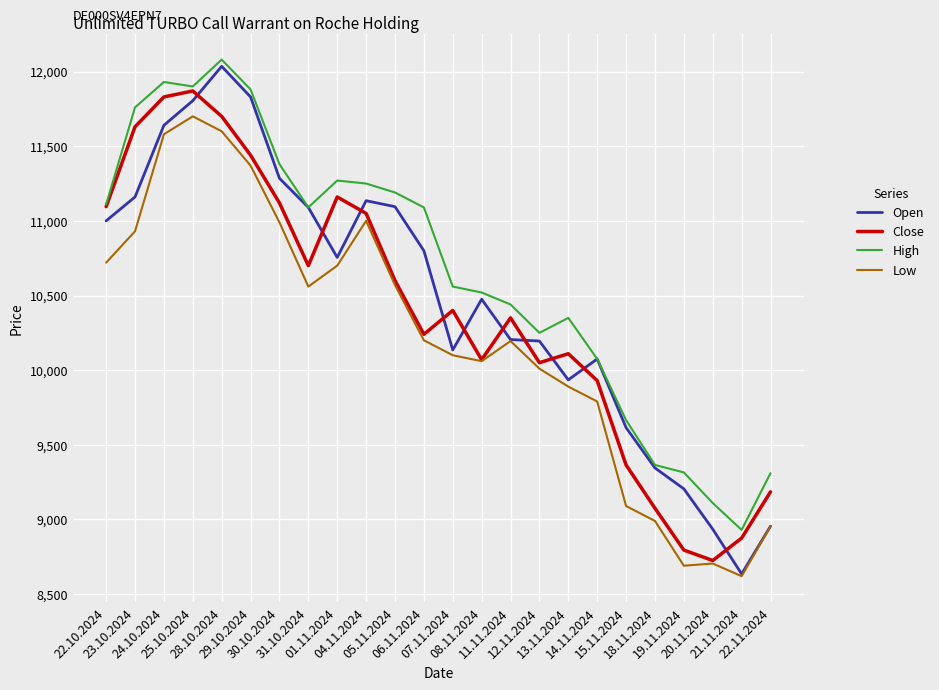

Count the number of data series in this chart.

4